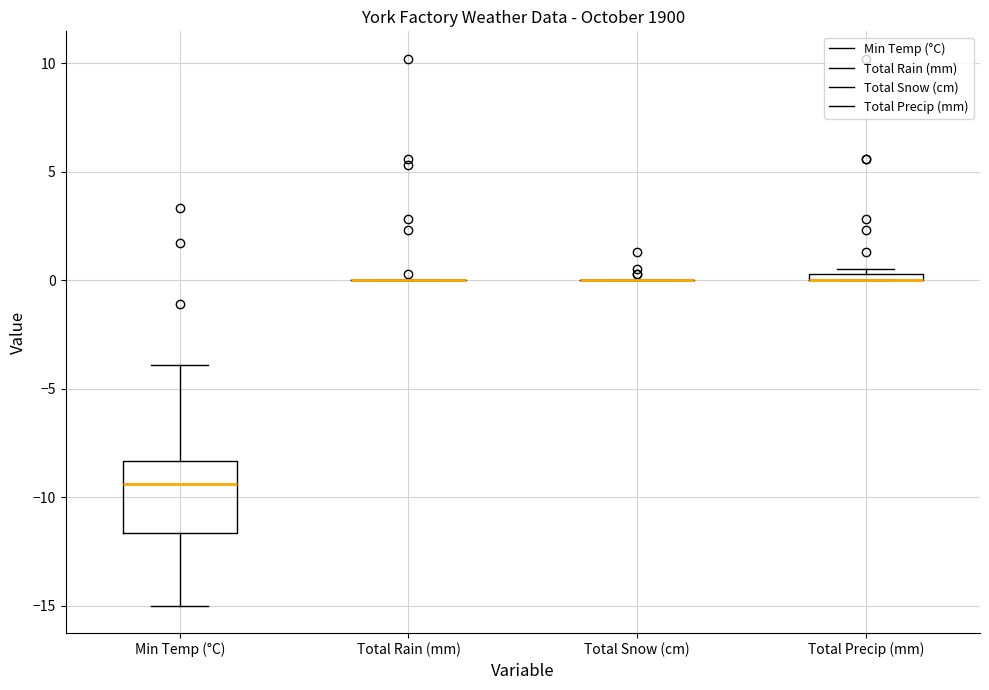

Which box is the tallest, from its lower edge to its upper edge?

Min Temp (°C)